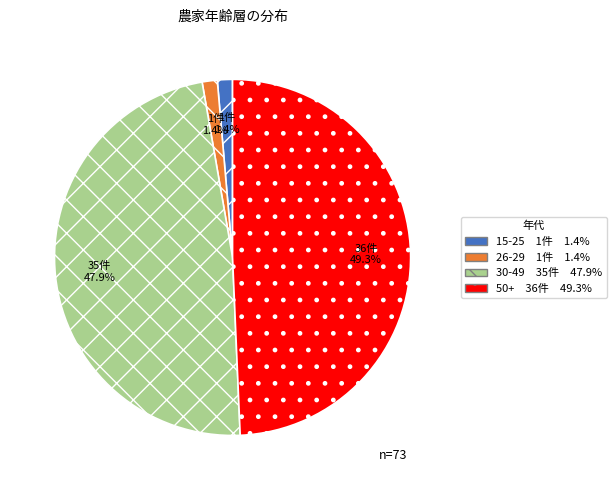

To the nearest percent, what portion does 30-49 represent?

48%